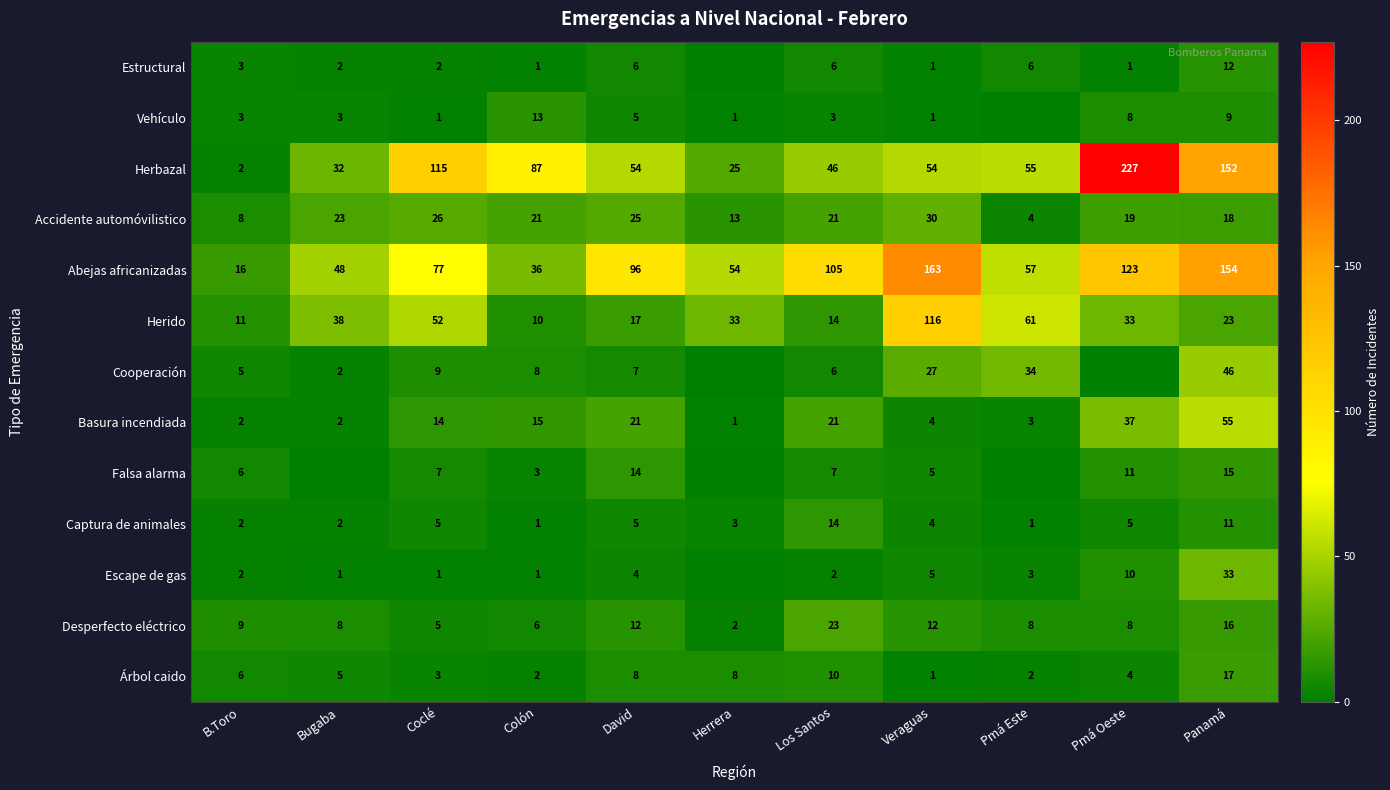

True or false: Escape de gas has a value of 5 at Pmá Este.

False